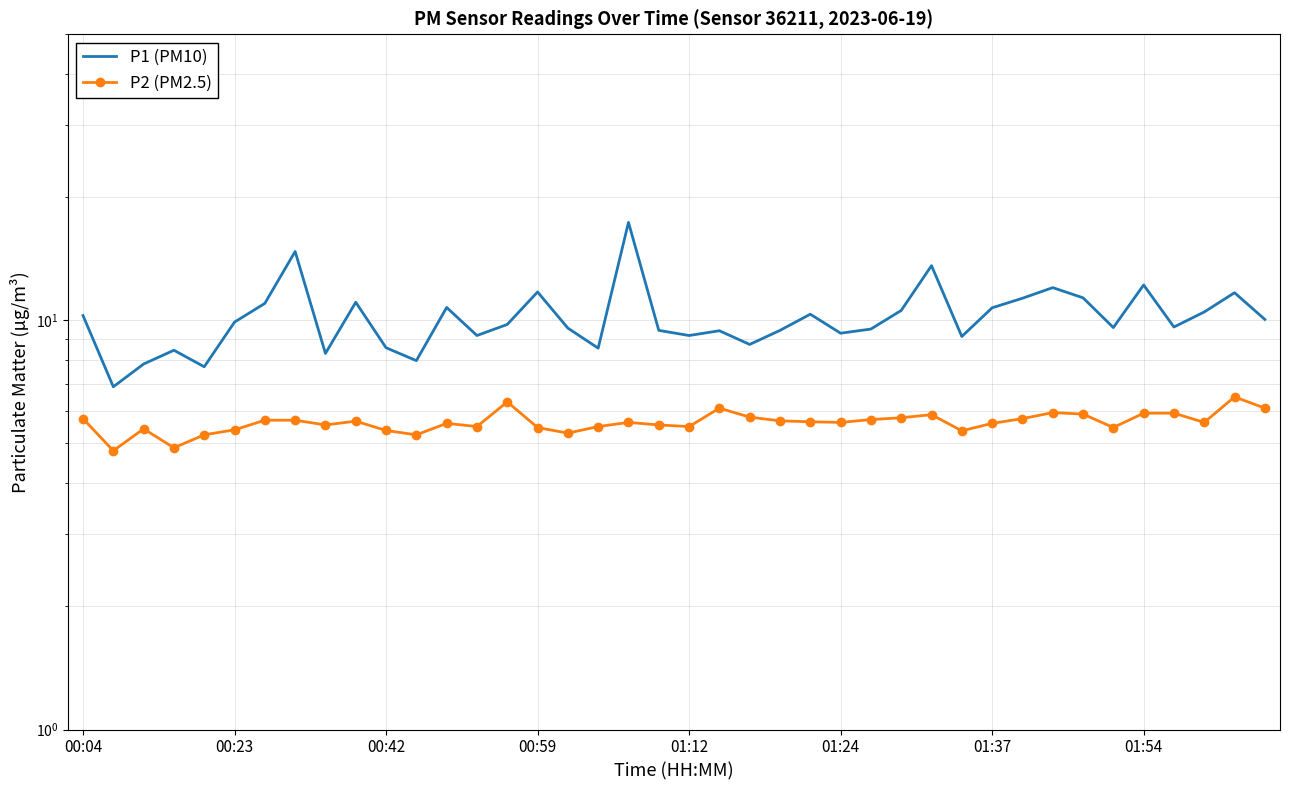

What is the average value of the P2 (PM2.5) series?

5.6